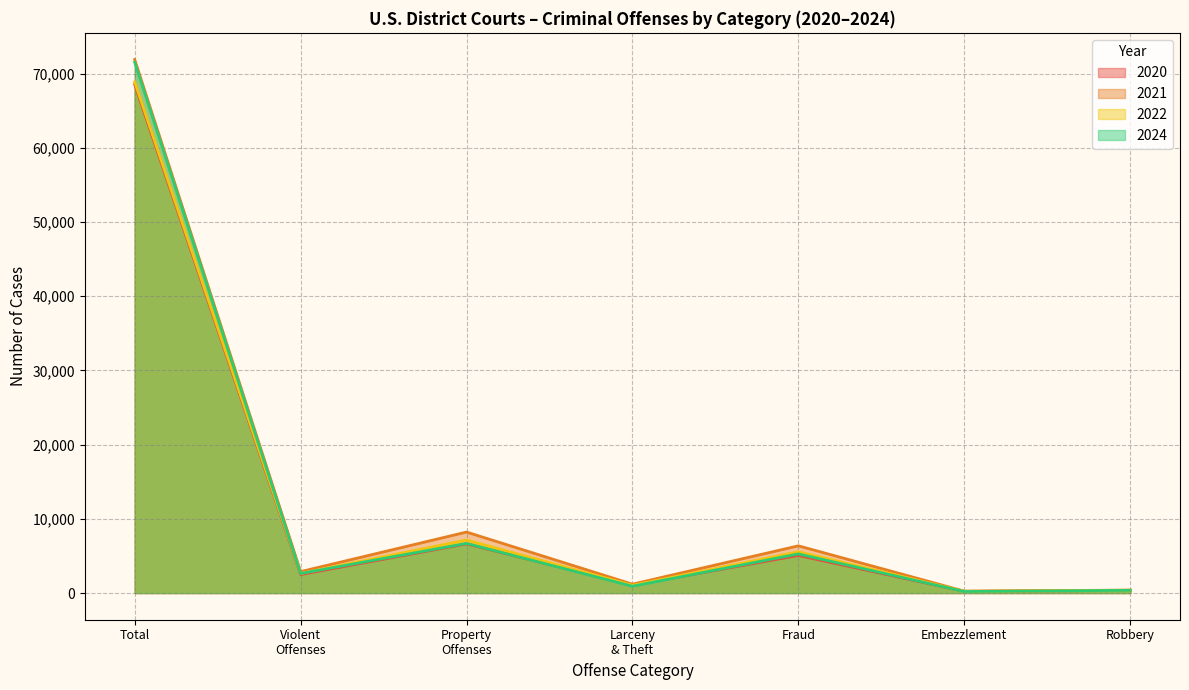

Is it true that 2021 equals 2850 at Fraud?

False